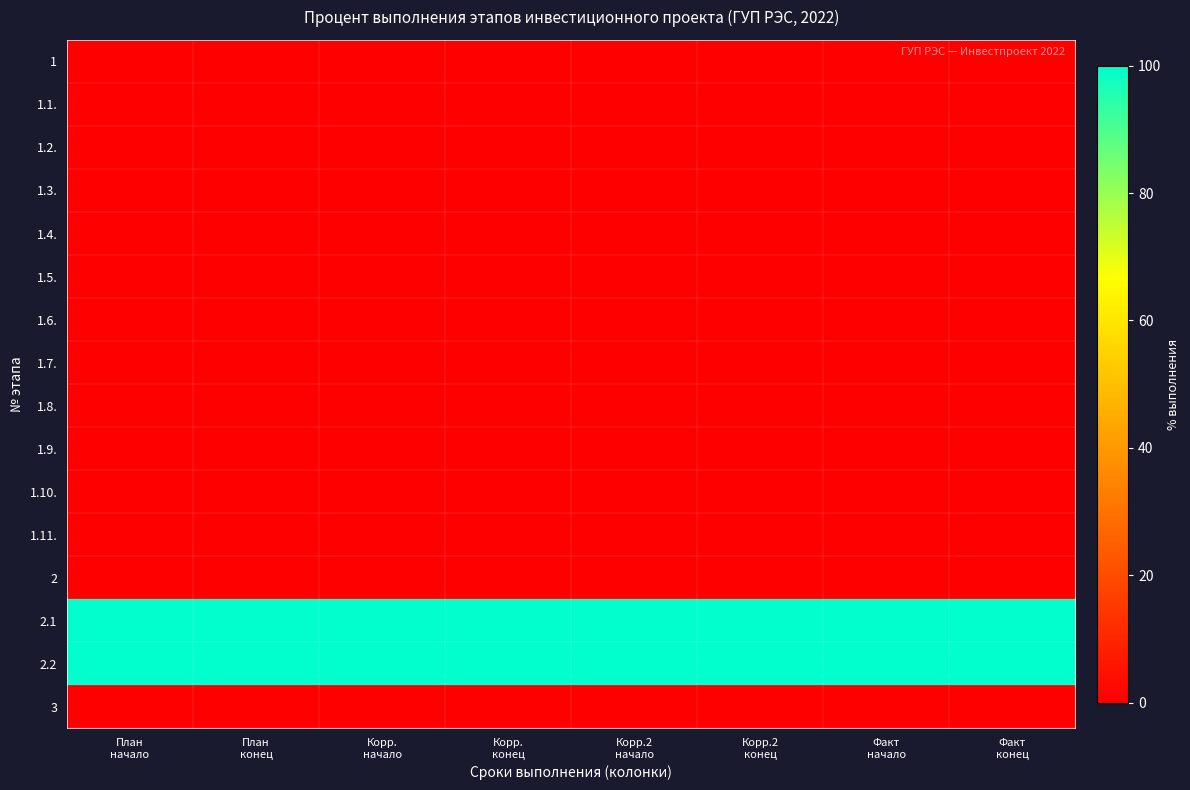

Reading left to right, extract all data points from this chart.

1: План
начало=0	План
конец=0	Корр.
начало=0	Корр.
конец=0	Корр.2
начало=0	Корр.2
конец=0	Факт
начало=0	Факт
конец=0
1.1.: План
начало=0	План
конец=0	Корр.
начало=0	Корр.
конец=0	Корр.2
начало=0	Корр.2
конец=0	Факт
начало=0	Факт
конец=0
1.2.: План
начало=0	План
конец=0	Корр.
начало=0	Корр.
конец=0	Корр.2
начало=0	Корр.2
конец=0	Факт
начало=0	Факт
конец=0
1.3.: План
начало=0	План
конец=0	Корр.
начало=0	Корр.
конец=0	Корр.2
начало=0	Корр.2
конец=0	Факт
начало=0	Факт
конец=0
1.4.: План
начало=0	План
конец=0	Корр.
начало=0	Корр.
конец=0	Корр.2
начало=0	Корр.2
конец=0	Факт
начало=0	Факт
конец=0
1.5.: План
начало=0	План
конец=0	Корр.
начало=0	Корр.
конец=0	Корр.2
начало=0	Корр.2
конец=0	Факт
начало=0	Факт
конец=0
1.6.: План
начало=0	План
конец=0	Корр.
начало=0	Корр.
конец=0	Корр.2
начало=0	Корр.2
конец=0	Факт
начало=0	Факт
конец=0
1.7.: План
начало=0	План
конец=0	Корр.
начало=0	Корр.
конец=0	Корр.2
начало=0	Корр.2
конец=0	Факт
начало=0	Факт
конец=0
1.8.: План
начало=0	План
конец=0	Корр.
начало=0	Корр.
конец=0	Корр.2
начало=0	Корр.2
конец=0	Факт
начало=0	Факт
конец=0
1.9.: План
начало=0	План
конец=0	Корр.
начало=0	Корр.
конец=0	Корр.2
начало=0	Корр.2
конец=0	Факт
начало=0	Факт
конец=0
1.10.: План
начало=0	План
конец=0	Корр.
начало=0	Корр.
конец=0	Корр.2
начало=0	Корр.2
конец=0	Факт
начало=0	Факт
конец=0
1.11.: План
начало=0	План
конец=0	Корр.
начало=0	Корр.
конец=0	Корр.2
начало=0	Корр.2
конец=0	Факт
начало=0	Факт
конец=0
2: План
начало=0	План
конец=0	Корр.
начало=0	Корр.
конец=0	Корр.2
начало=0	Корр.2
конец=0	Факт
начало=0	Факт
конец=0
2.1: План
начало=100	План
конец=100	Корр.
начало=100	Корр.
конец=100	Корр.2
начало=100	Корр.2
конец=100	Факт
начало=100	Факт
конец=100
2.2: План
начало=100	План
конец=100	Корр.
начало=100	Корр.
конец=100	Корр.2
начало=100	Корр.2
конец=100	Факт
начало=100	Факт
конец=100
3: План
начало=0	План
конец=0	Корр.
начало=0	Корр.
конец=0	Корр.2
начало=0	Корр.2
конец=0	Факт
начало=0	Факт
конец=0